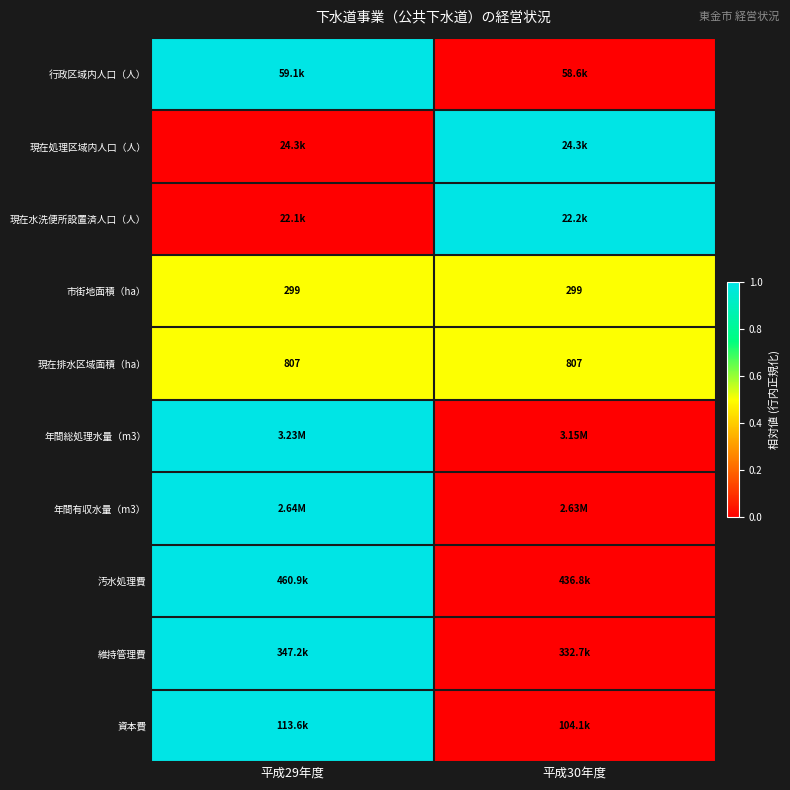

What is the sum of the 現在排水区域面積（ha） values at 平成29年度 and 平成30年度?

1614